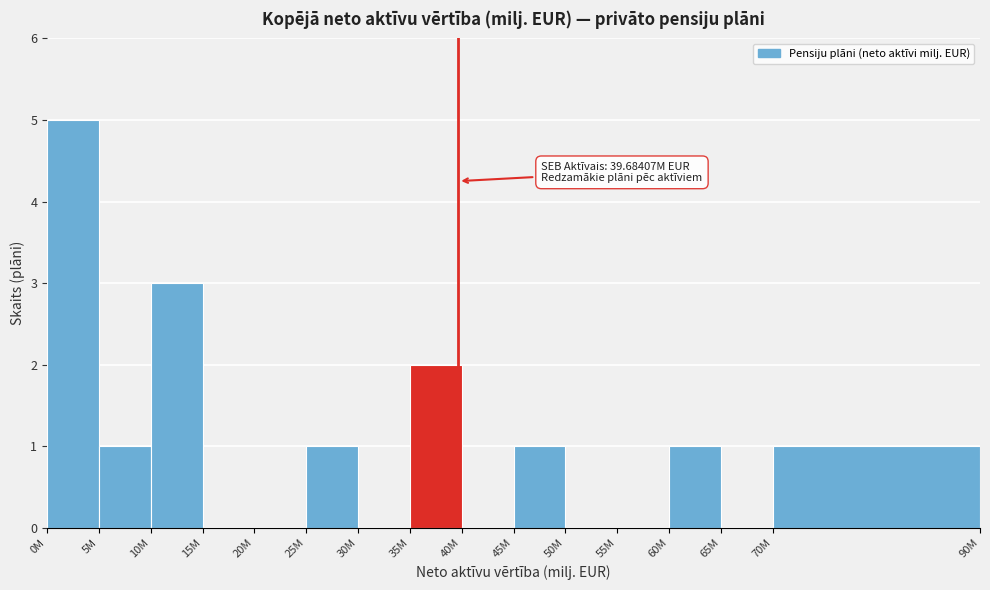

Reading left to right, what are all the values shown in this chart?

0M=5	5M=1	10M=3	15M=0	20M=0	25M=1	30M=0	35M=2	40M=0	45M=1	50M=0	55M=0	60M=1	65M=0	70M=1